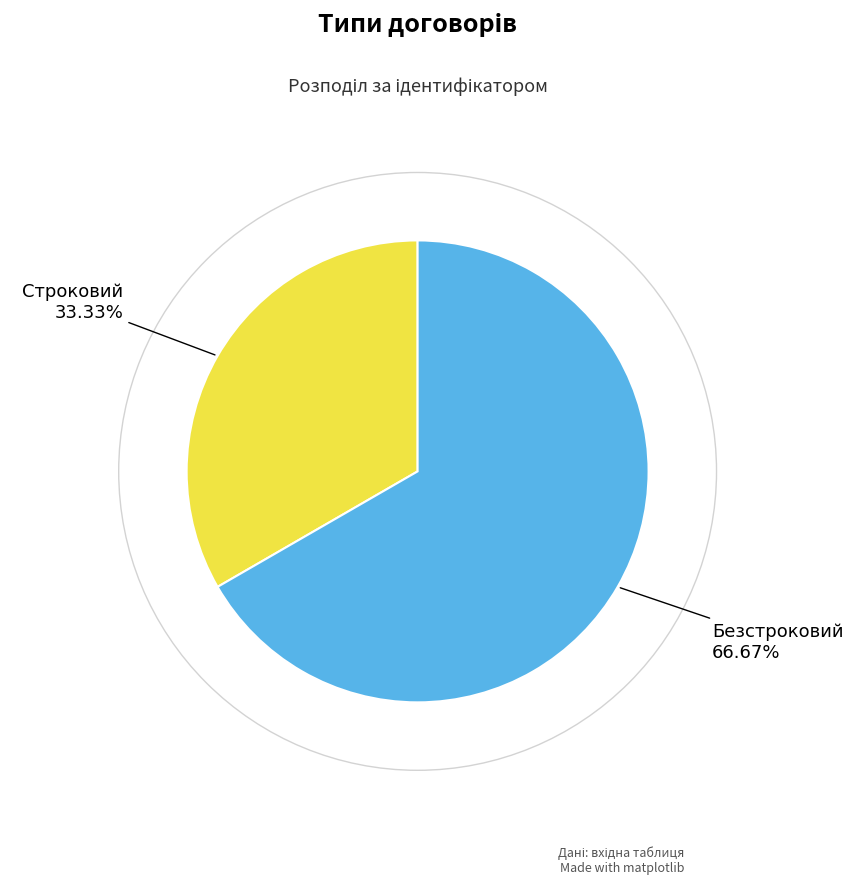

What percentage do Строковий and Безстроковий together represent?

100.0%